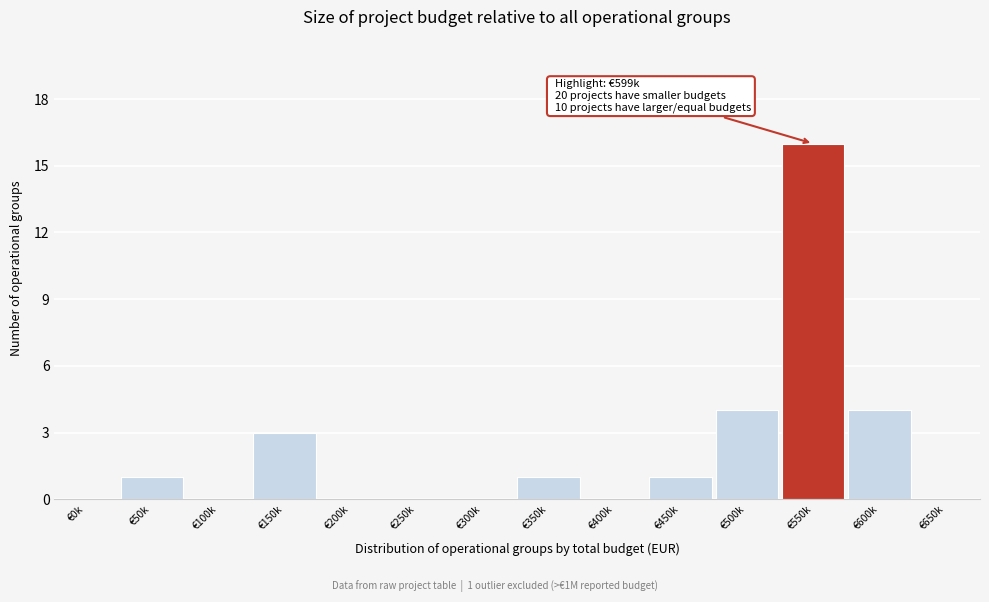

Reading left to right, extract all data points from this chart.

€0k=0	€50k=1	€100k=0	€150k=3	€200k=0	€250k=0	€300k=0	€350k=1	€400k=0	€450k=1	€500k=4	€550k=16	€600k=4	€650k=0